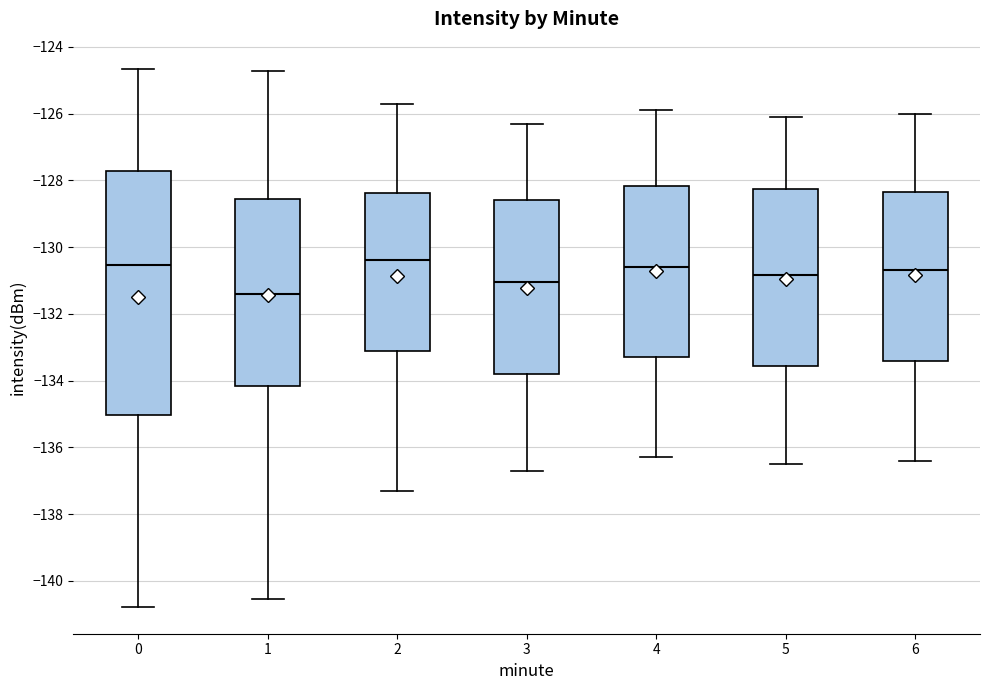

Reading left to right, read every box against the y-axis: the position of its median line, the range the box covers, and the ends of its whiskers. The values are not printed on the chart, so give them approximately, as read against the axis.

0: median -130.6, box -135.0 to -127.8, whiskers -140.8 to -124.6
1: median -131.4, box -134.2 to -128.6, whiskers -140.6 to -124.8
2: median -130.4, box -133.0 to -128.4, whiskers -137.2 to -125.6
3: median -131.0, box -133.8 to -128.6, whiskers -136.6 to -126.2
4: median -130.6, box -133.2 to -128.2, whiskers -136.2 to -125.8
5: median -130.8, box -133.6 to -128.2, whiskers -136.4 to -126.0
6: median -130.6, box -133.4 to -128.4, whiskers -136.4 to -126.0